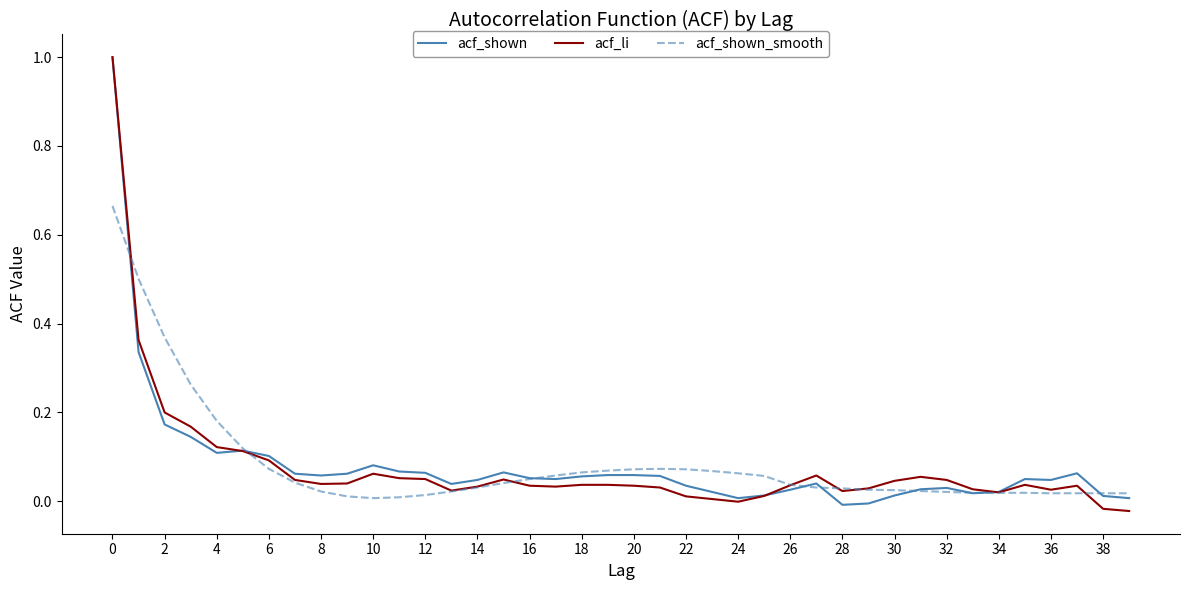

Which series has the largest total across all categories?

acf_shown_smooth